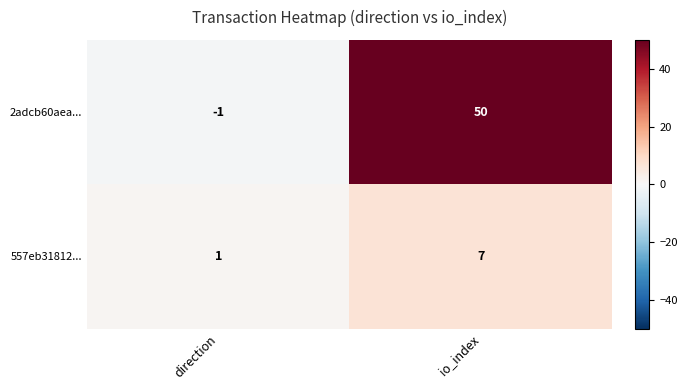

What is the sum of the 2adcb60aea... values at direction and io_index?

49